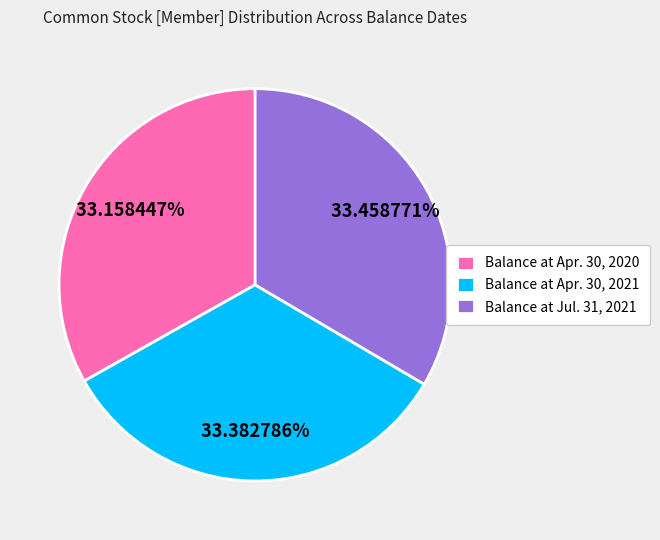

Combined, do Balance at Apr. 30, 2021 and Balance at Apr. 30, 2020 account for over 50%?

Yes